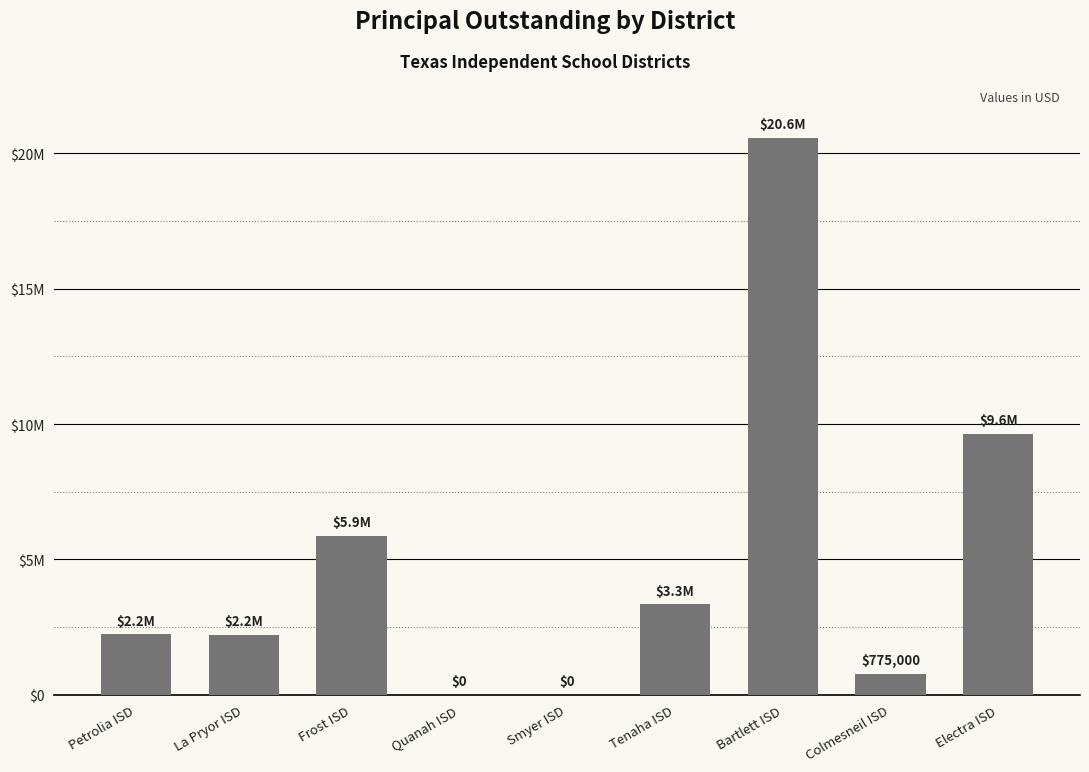

Reading left to right, what are all the values shown in this chart?

2233000	2205000	5871000	0	0	3342000	20557000	775000	9640000